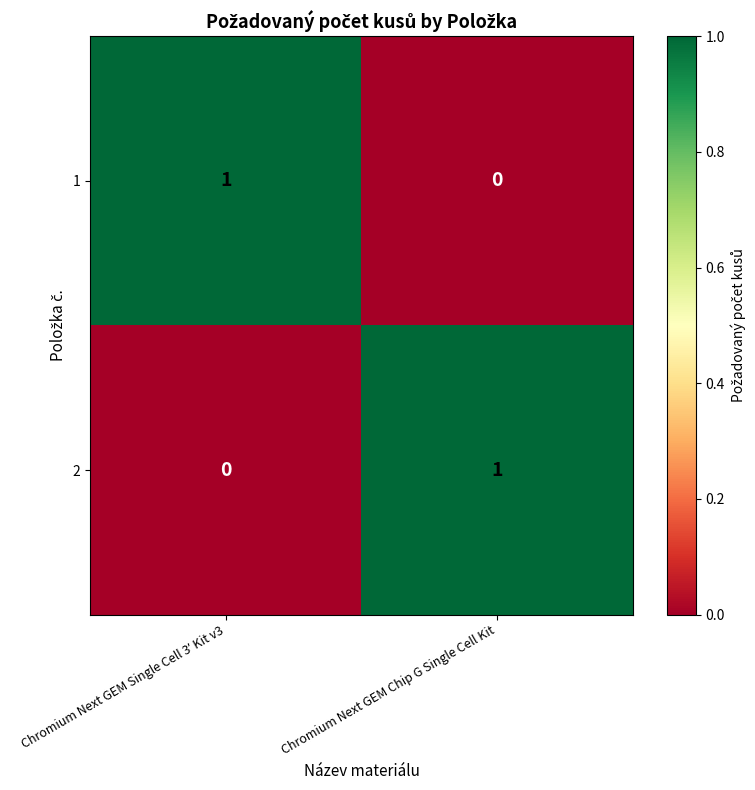

How many data points does each series have?

2